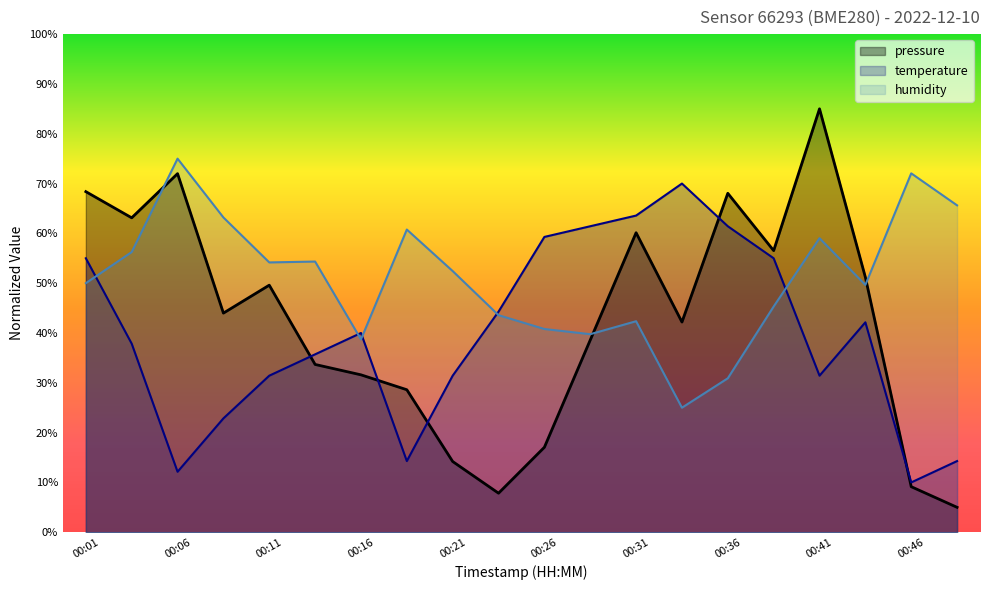

At which label does pressure reach its minimum?

00:48